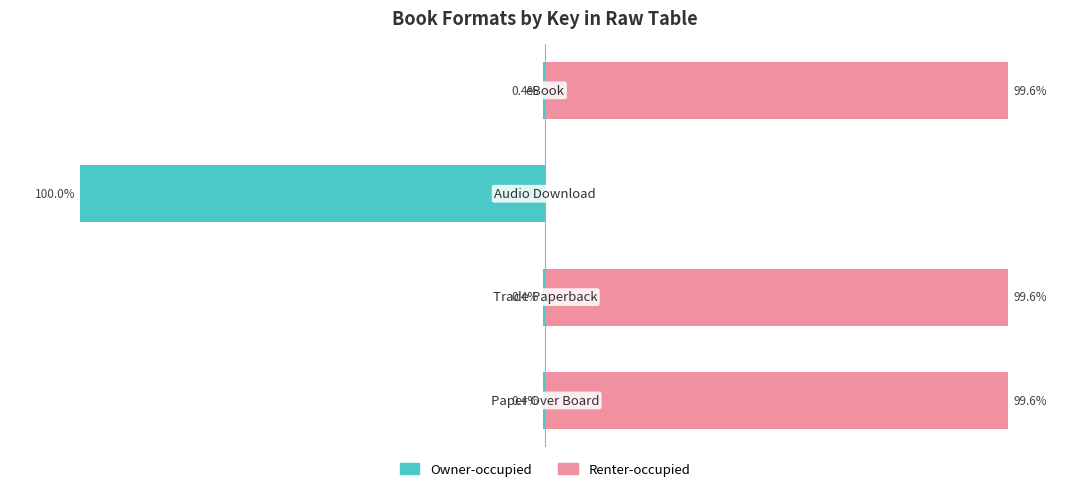

Is the value of Owner-occupied at −150 greater than the value of Renter-occupied at 0?

No